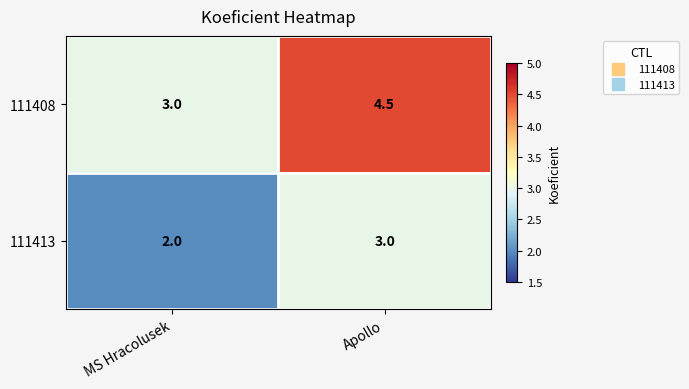

Read the 111408 value at Apollo.

4.5